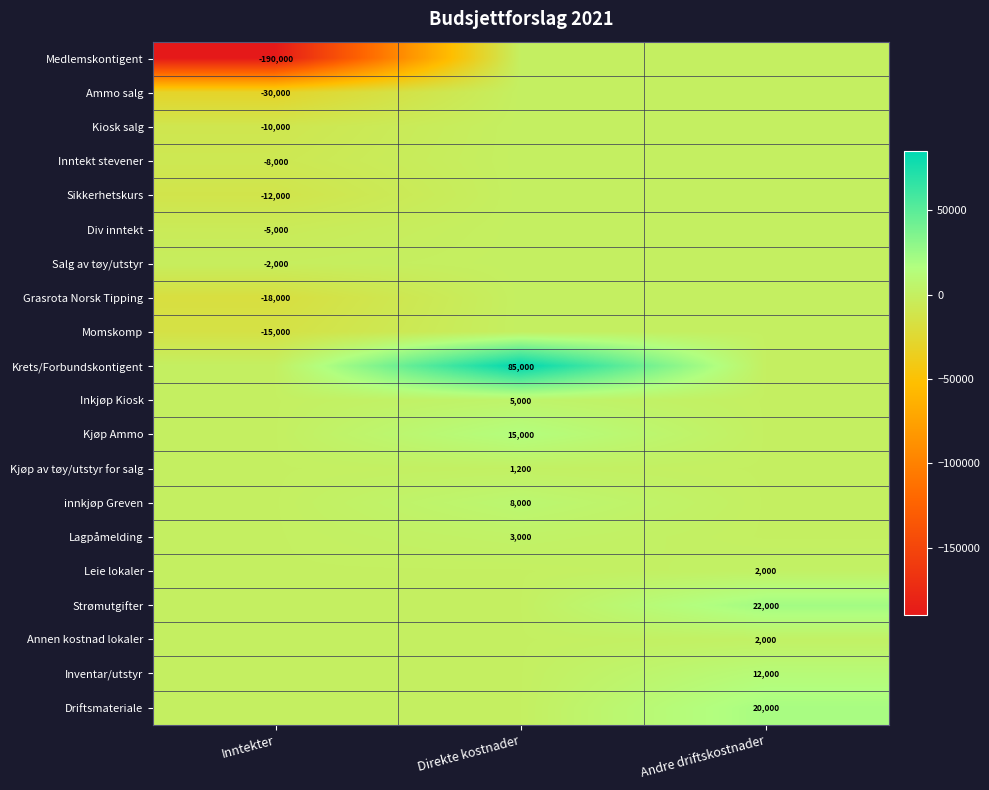

What is the total value across all series at Andre driftskostnader?

58000